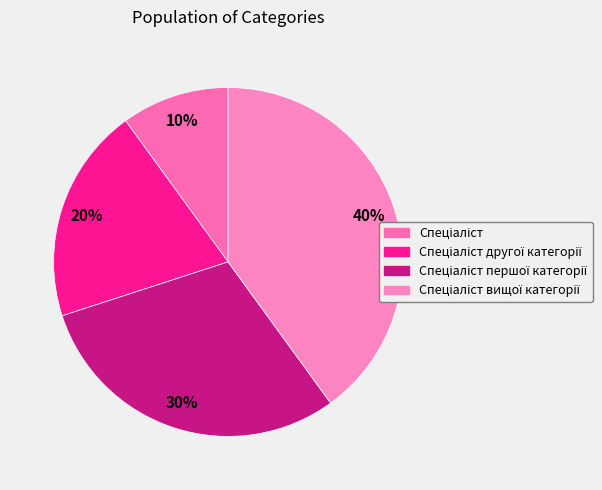

Which has a higher value, Спеціаліст вищої категорії or Спеціаліст другої категорії?

Спеціаліст вищої категорії